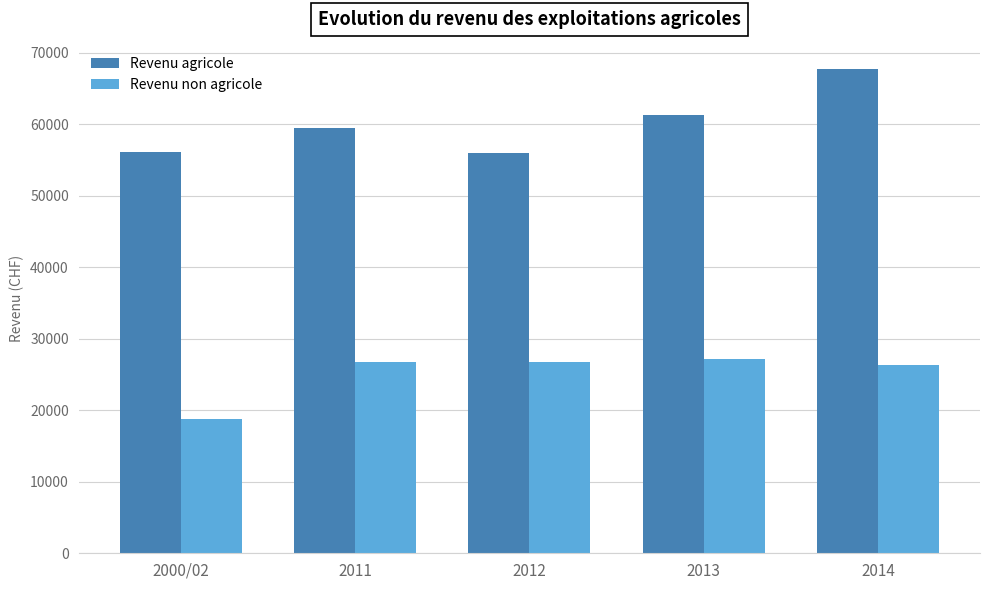

What is the value of the Revenu agricole bar at the 4th from the left?

61386